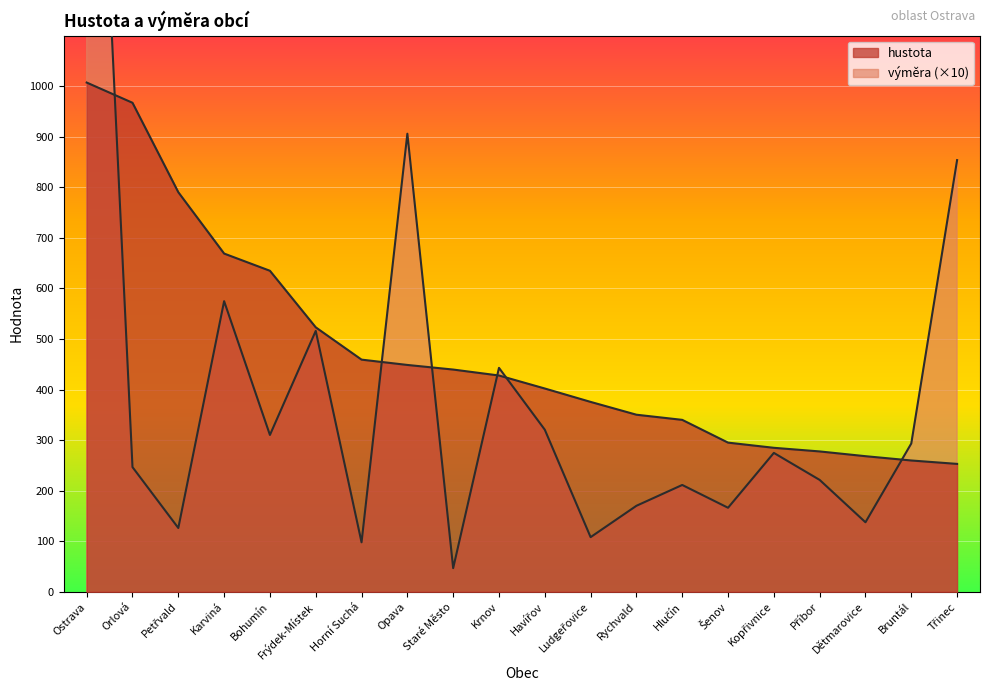

Which series has the largest total across all categories?

hustota